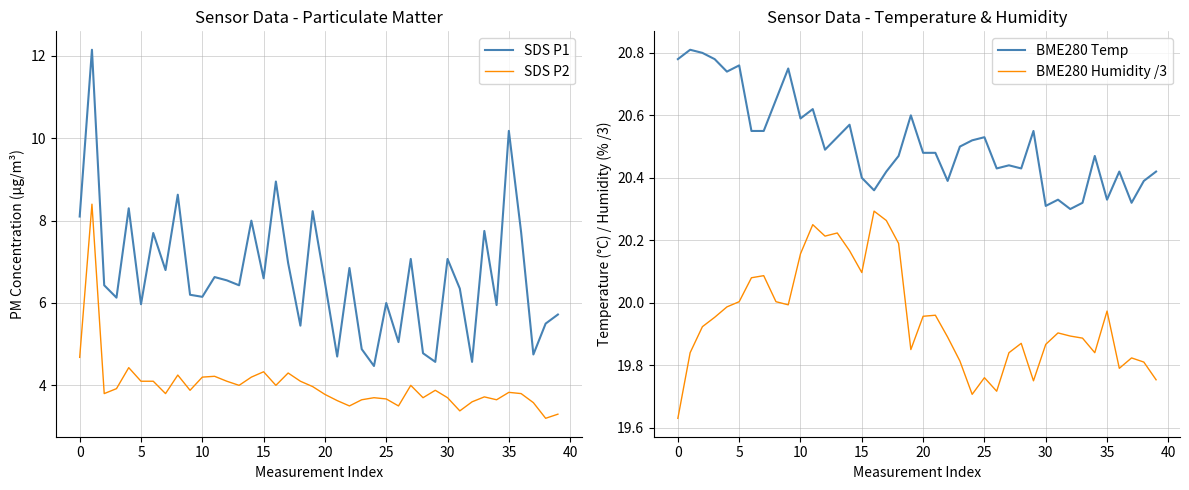

Is this an area chart (filled region under the line)?

No